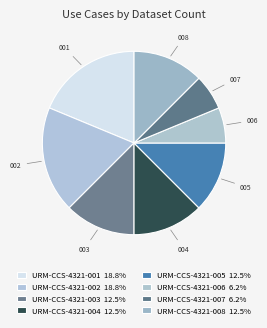

How many slices are in this pie chart?

8